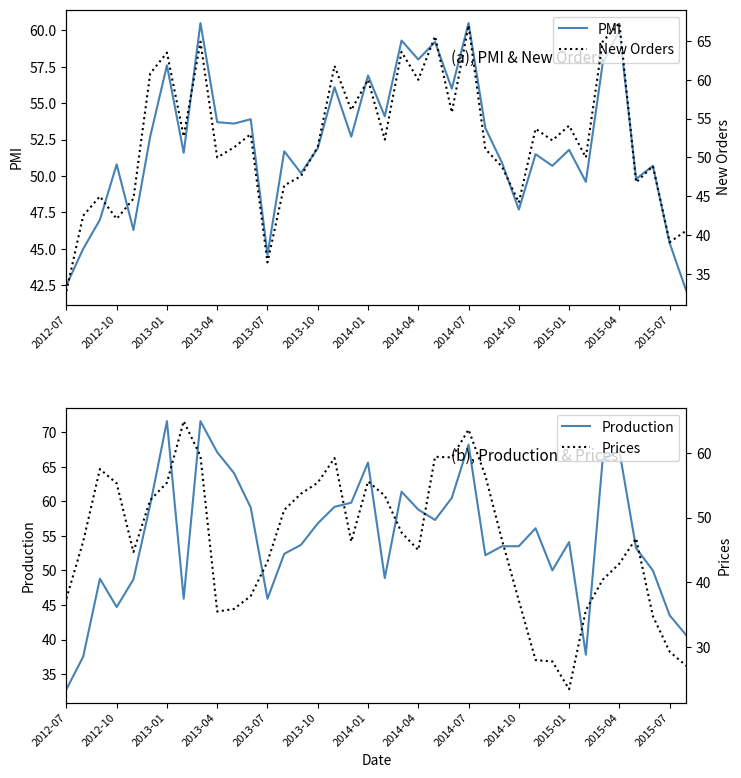

What is the value of the PMI point at the 10th from the left?

53.7